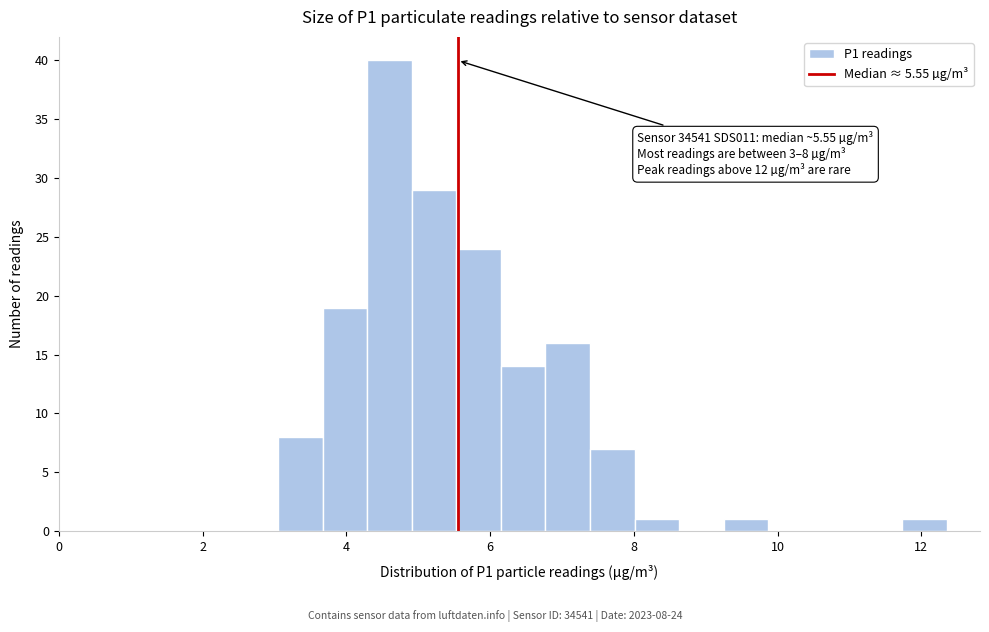

Read against the x-axis, roughly where is the centre of the tallest bar?

4.6